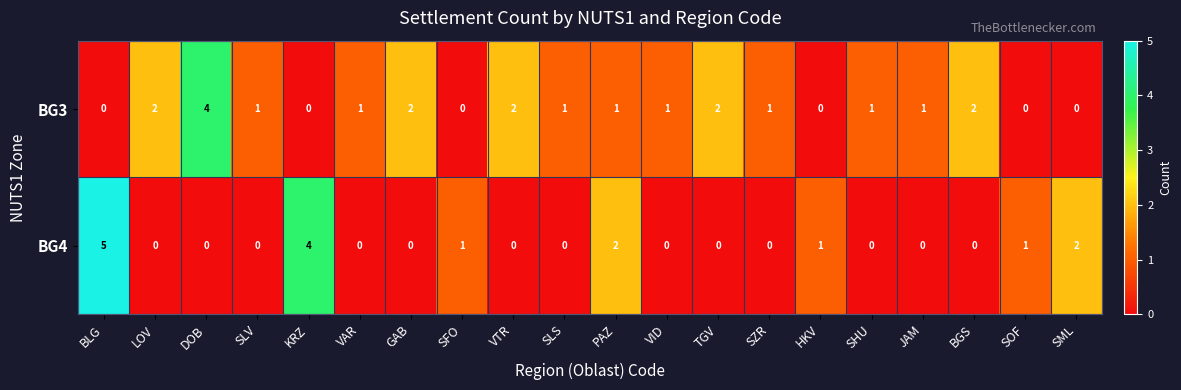

What is the sum of the BG4 values at SML and HKV?

3